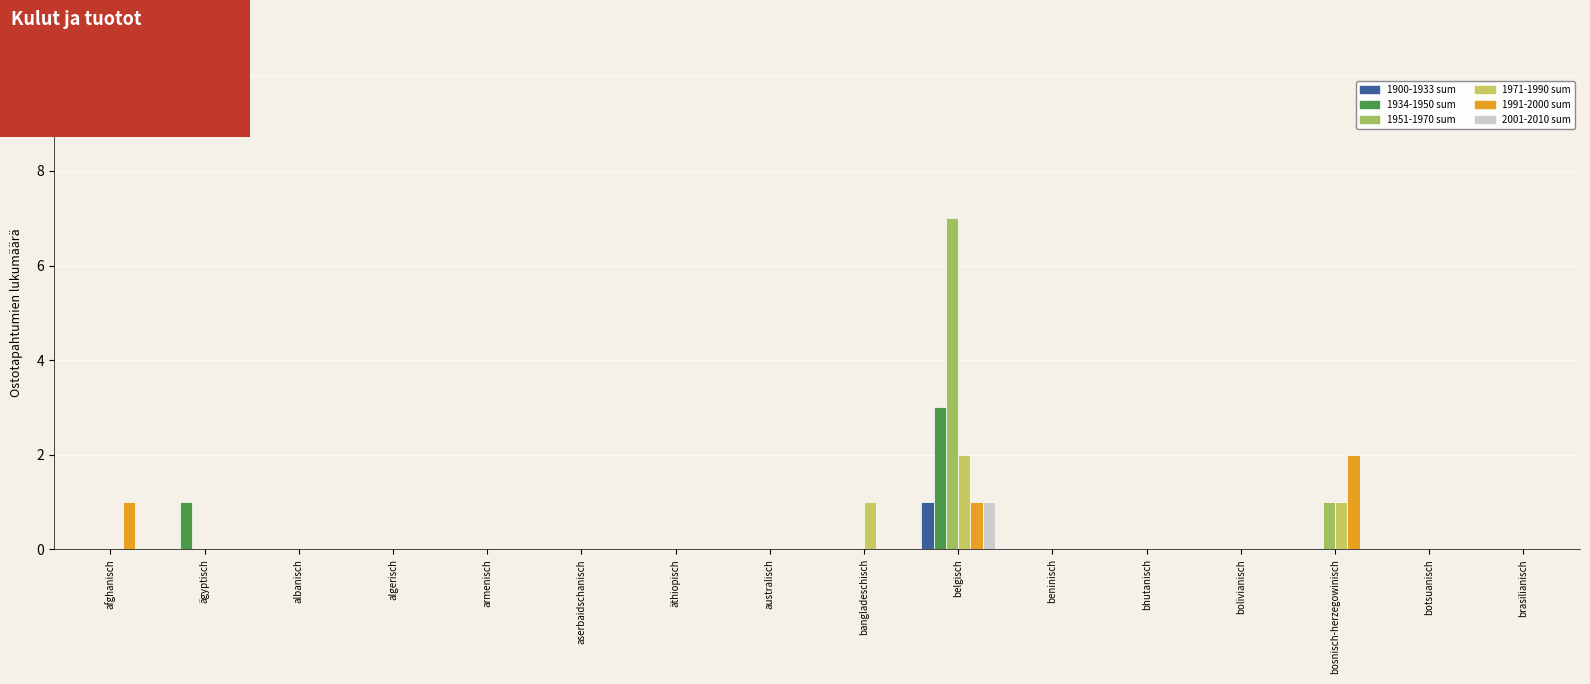

At which category is the sum across all series the highest?

belgisch